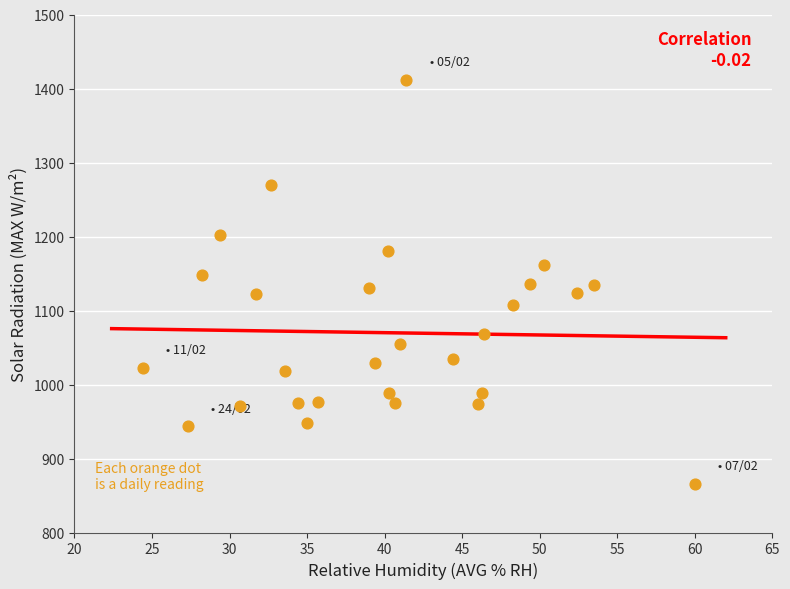

What is the range of Y values (max minus min)?

545.8